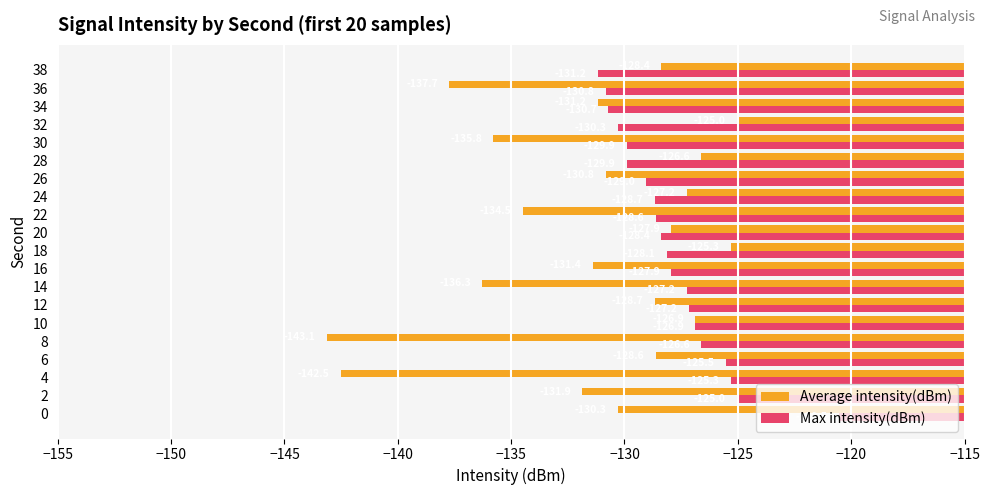

Is it true that Average intensity(dBm) equals -137.7 at 36?

True